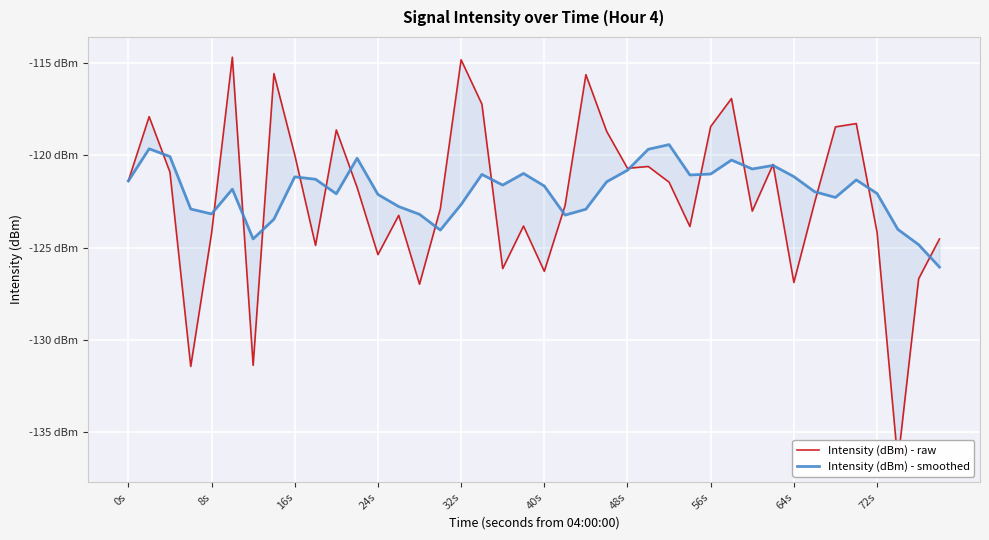

List the series in order of their overall mean, highest first.

Intensity (dBm) - smoothed, Intensity (dBm) - raw